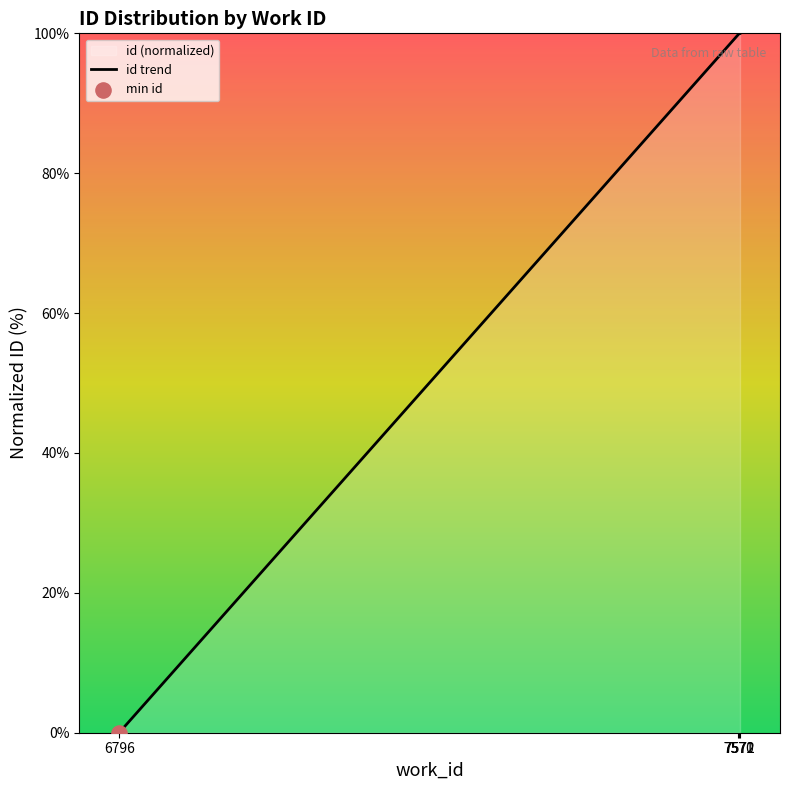

Which has a higher value, 7570 or 7571?

7571